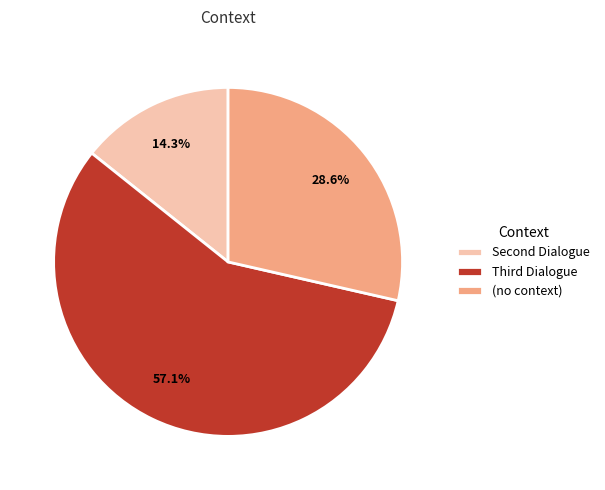

Which category has the smallest portion of the pie?

Second Dialogue